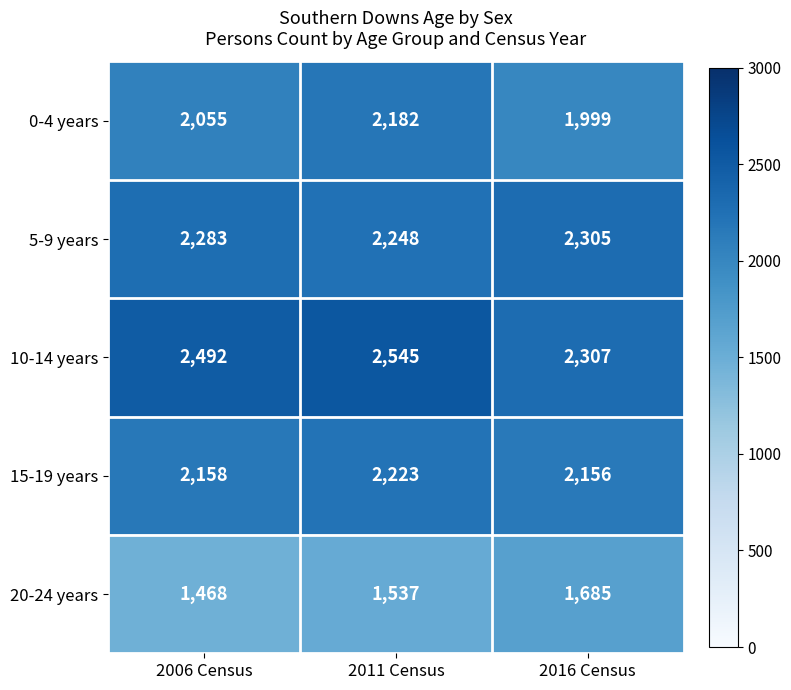

How many data points does each series have?

3